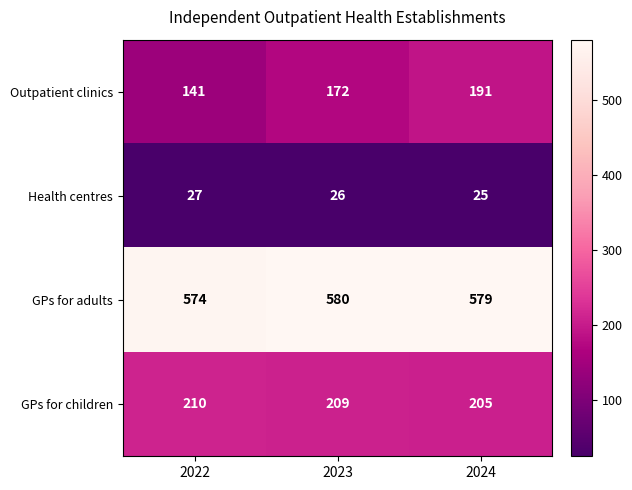

What is the difference between the highest and lowest values at 2022?

547